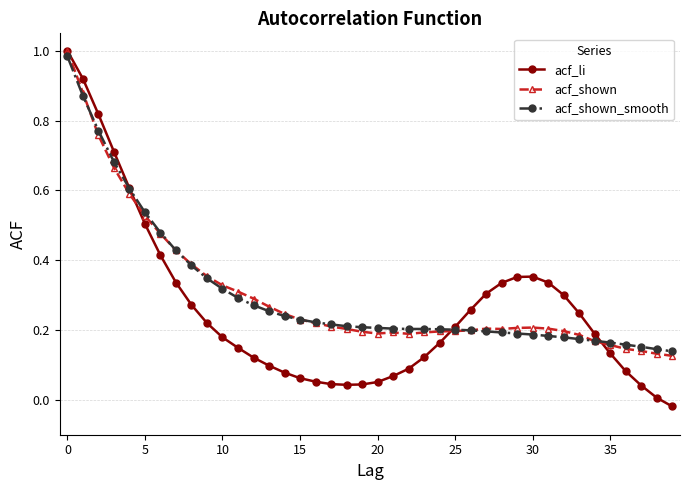

Which series has the largest range (max minus min)?

acf_li